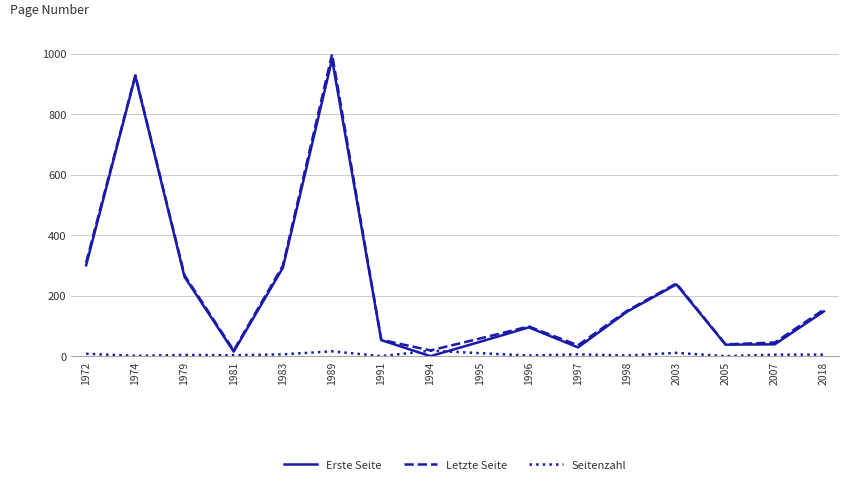

At which category does the chart reach its peak across all series?

1989